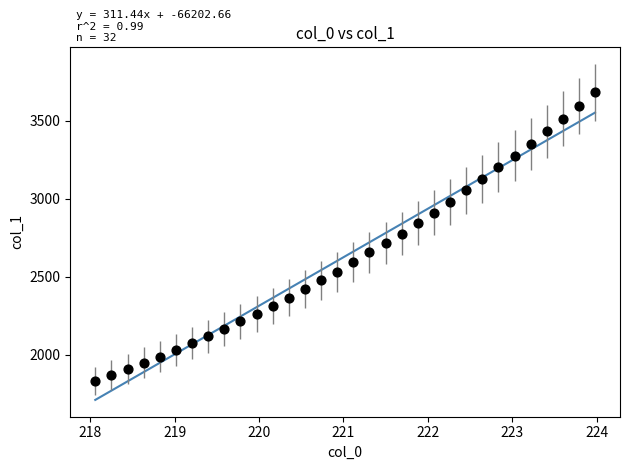

What is the range of Y values (max minus min)?

1851.9